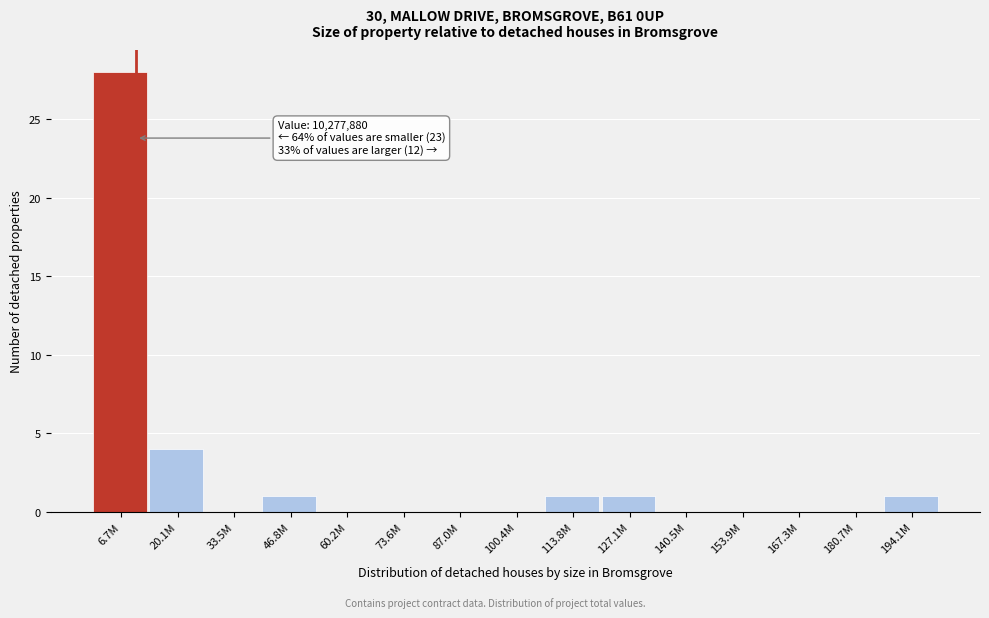

Reading left to right, extract all data points from this chart.

6.7M=28	20.1M=4	33.5M=0	46.8M=1	60.2M=0	73.6M=0	87.0M=0	100.4M=0	113.8M=1	127.1M=1	140.5M=0	153.9M=0	167.3M=0	180.7M=0	194.1M=1